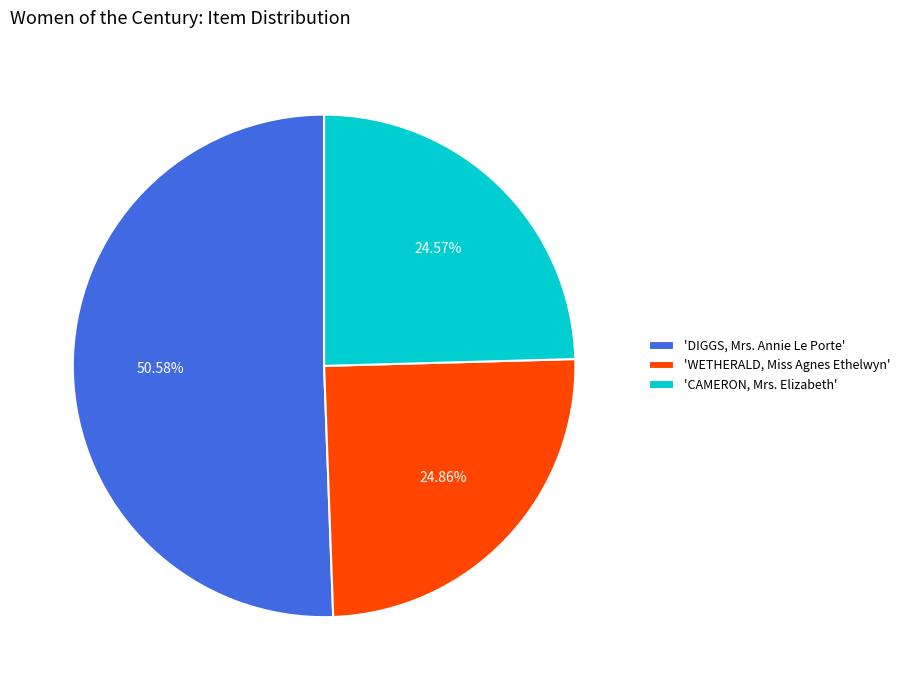

How many segments does this pie chart have?

3